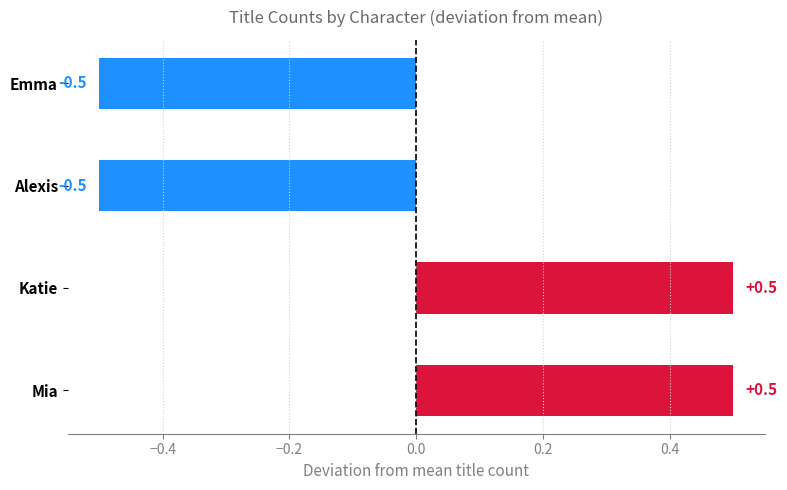

How many data points are above 0?

2